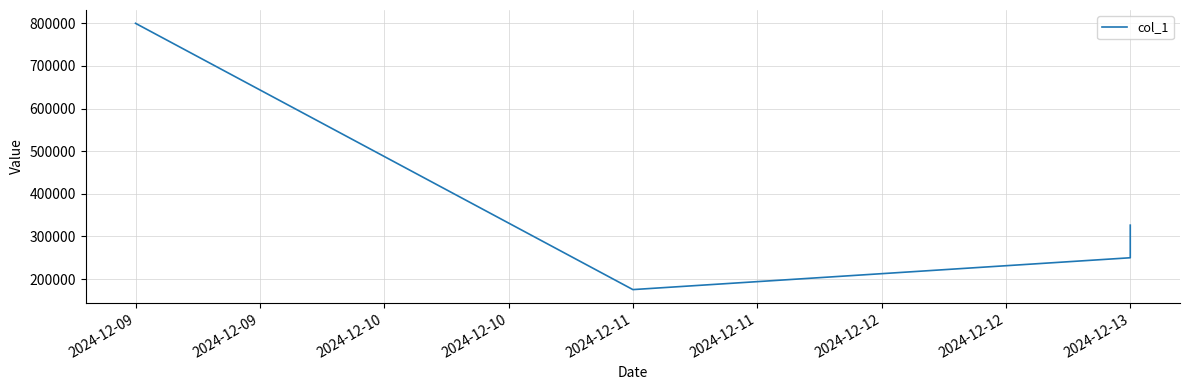

How many lines are shown in the chart?

1